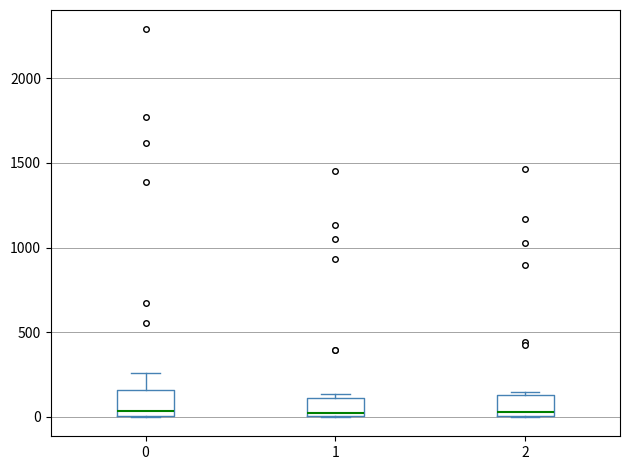

Reading left to right, transcribe this box plot: for each box, give where its median line is, the range the box spans, and where its two whiskers end, as read against the y-axis. The values are not printed on the chart, so give them approximately, as read against the axis.

0: median 50, box 0 to 150, whiskers 0 to 250
1: median 0 (just above the box's lower edge), box 0 to 100, whiskers 0 to 150
2: median 50, box 0 to 150, whiskers 0 to 150 (just above the box's upper edge)